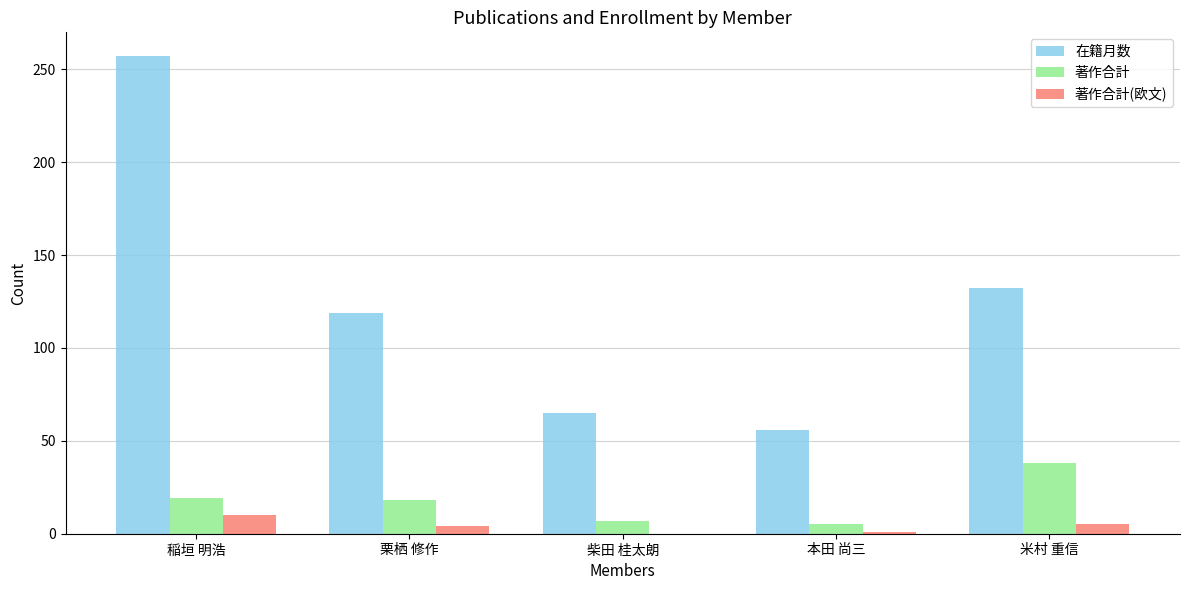

What is the difference between the 在籍月数 values at 稲垣 明浩 and 米村 重信?

125